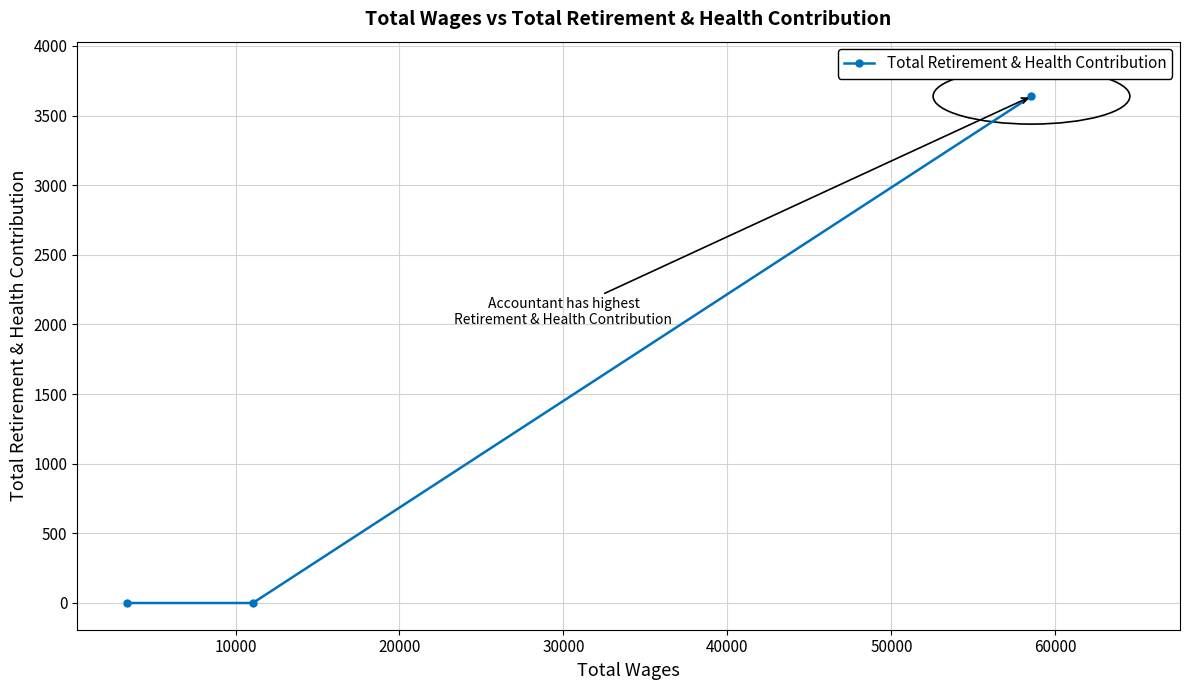

What is the difference between the maximum and minimum values?

3639